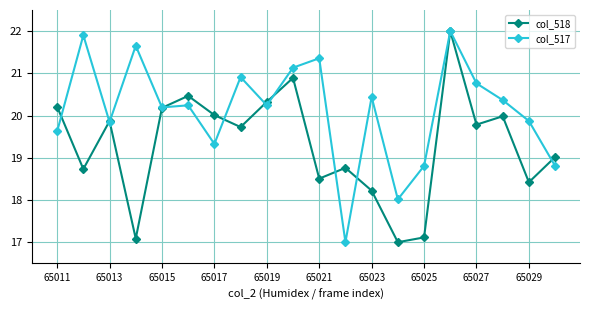

What is the value of the col_517 point at the 18th from the left?

20.4